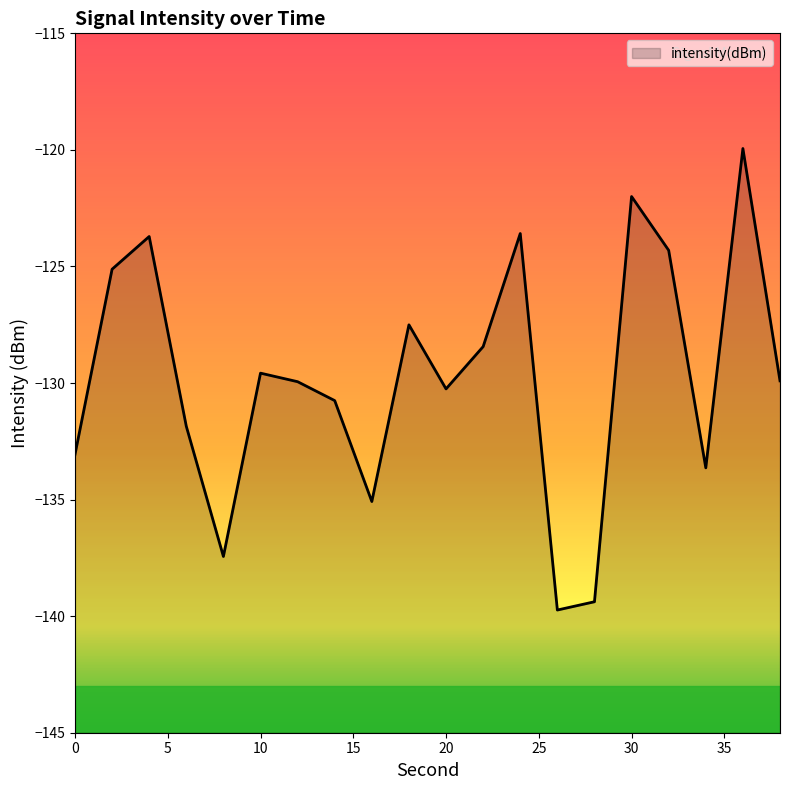

What is the difference between the maximum and minimum values?

19.8